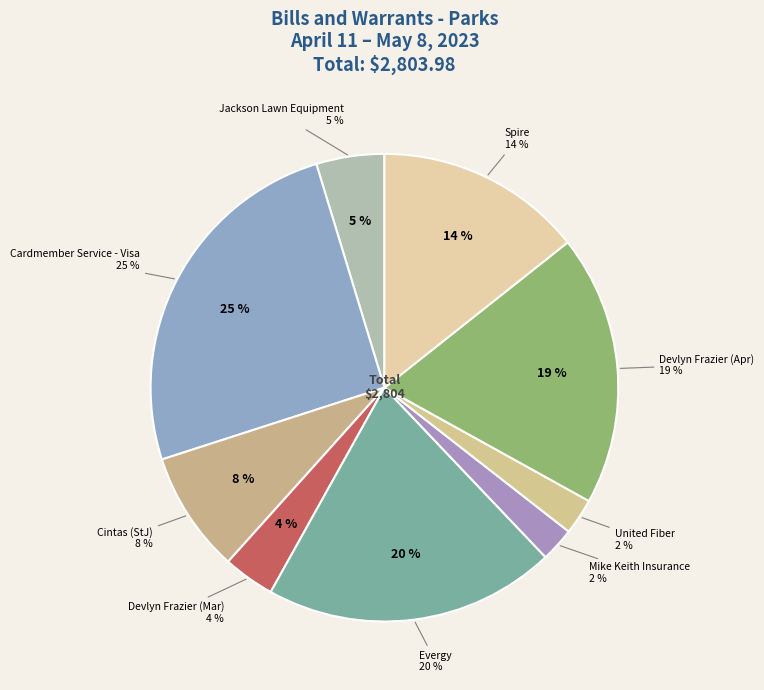

To the nearest percent, what is the combined percentage of Mike Keith Insurance and Jackson Lawn Equipment?

7%